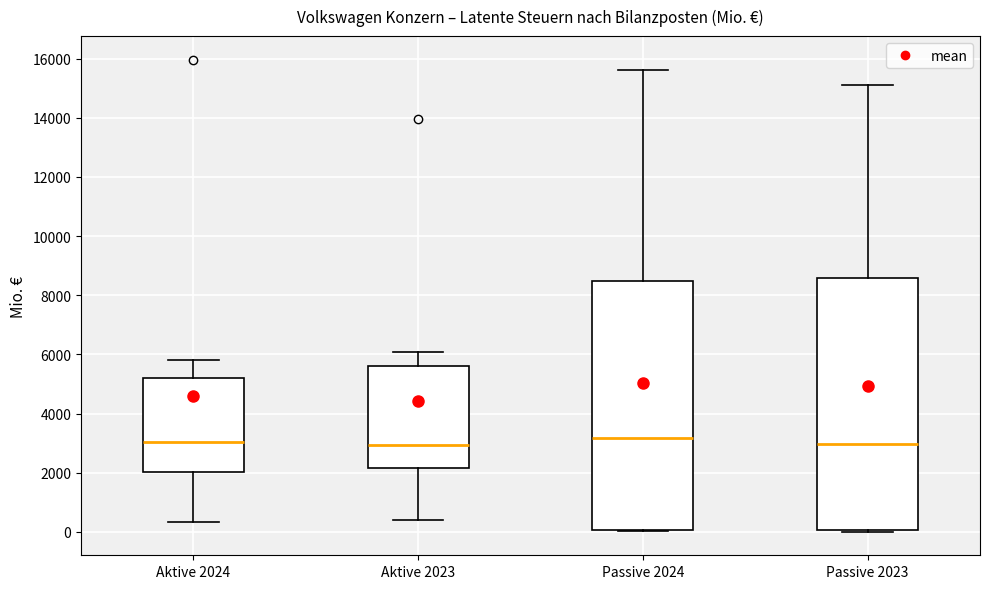

Reading left to right, transcribe this box plot: for each box, give where its median line is, the range the box spans, and where its two whiskers end, as read against the y-axis. The values are not printed on the chart, so give them approximately, as read against the axis.

Aktive 2024: median 3000, box 2000 to 5200, whiskers 400 to 5800
Aktive 2023: median 3000, box 2200 to 5600, whiskers 400 to 6000
Passive 2024: median 3200, box 0 to 8400, whiskers 0 to 15600
Passive 2023: median 3000, box 0 to 8600, whiskers 0 (just below the box's lower edge) to 15000